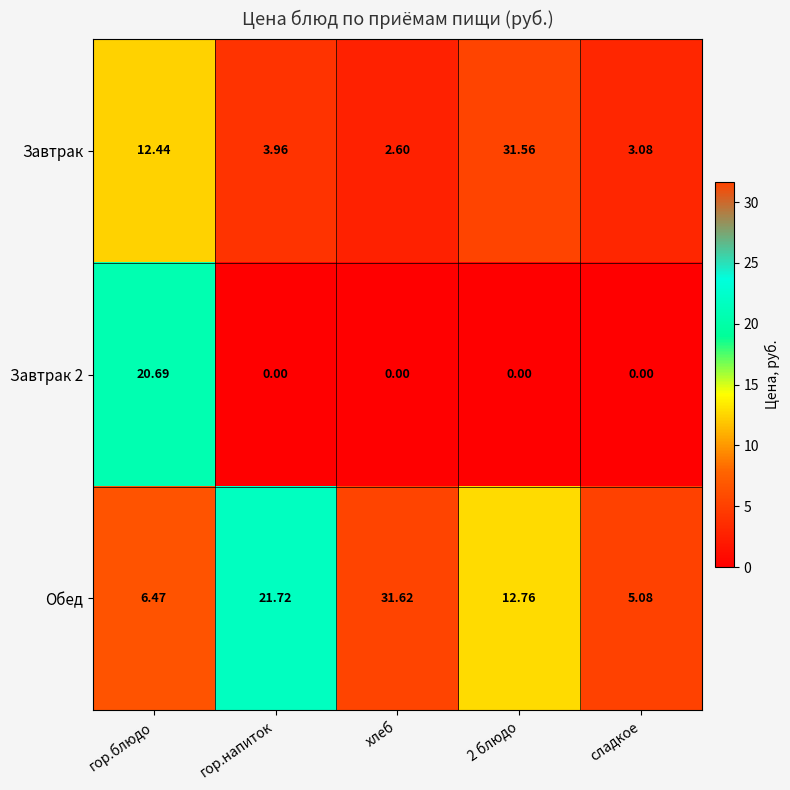

Rank the series by their maximum value, from lowest to highest.

Завтрак 2, Завтрак, Обед